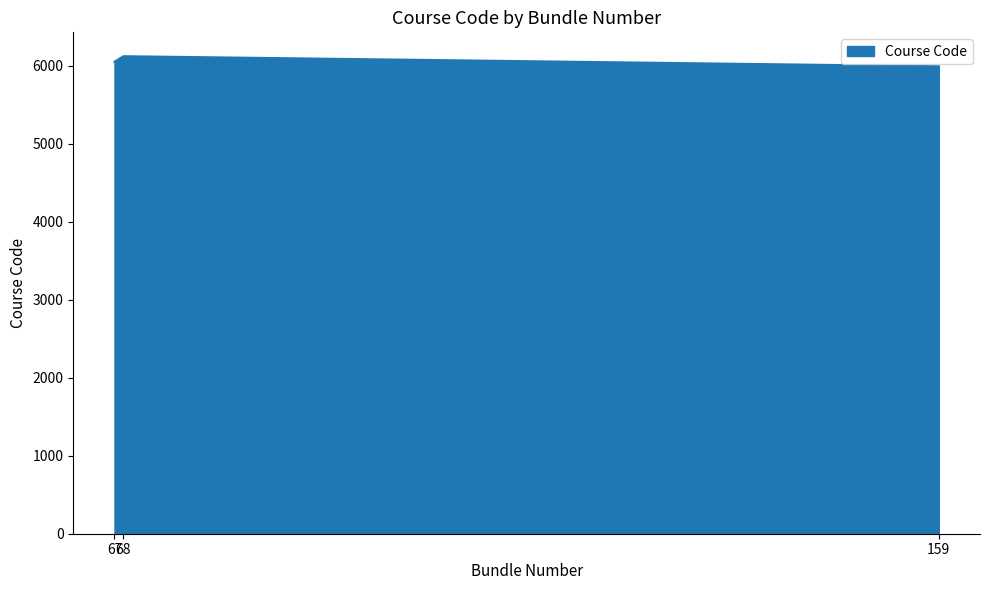

Reading left to right, list all the values displayed in this chart.

6049	6120	5991